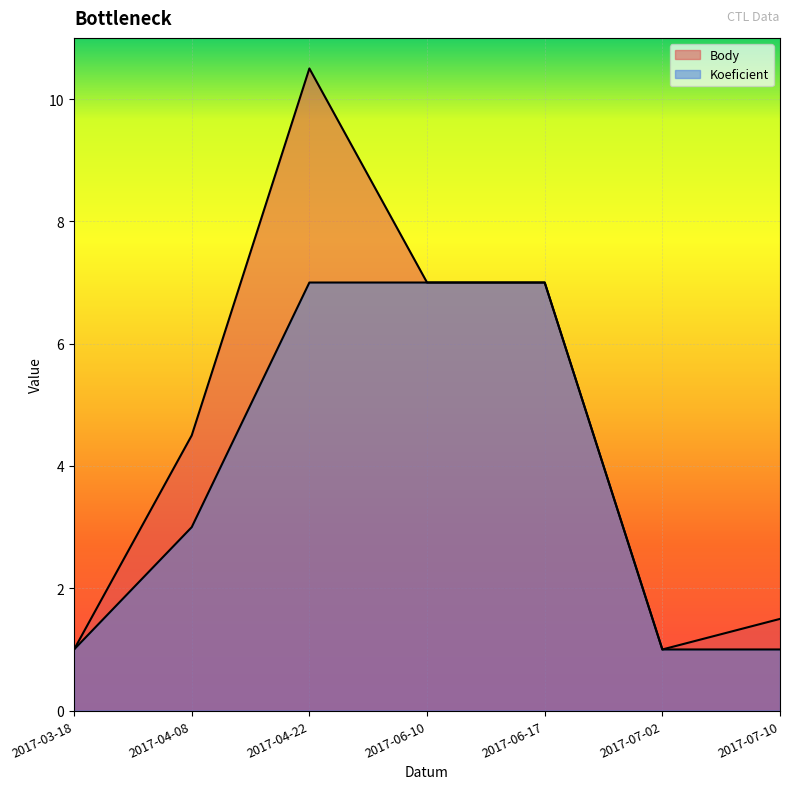

What is the difference between the maximum and minimum values in the Koeficient series?

6.0